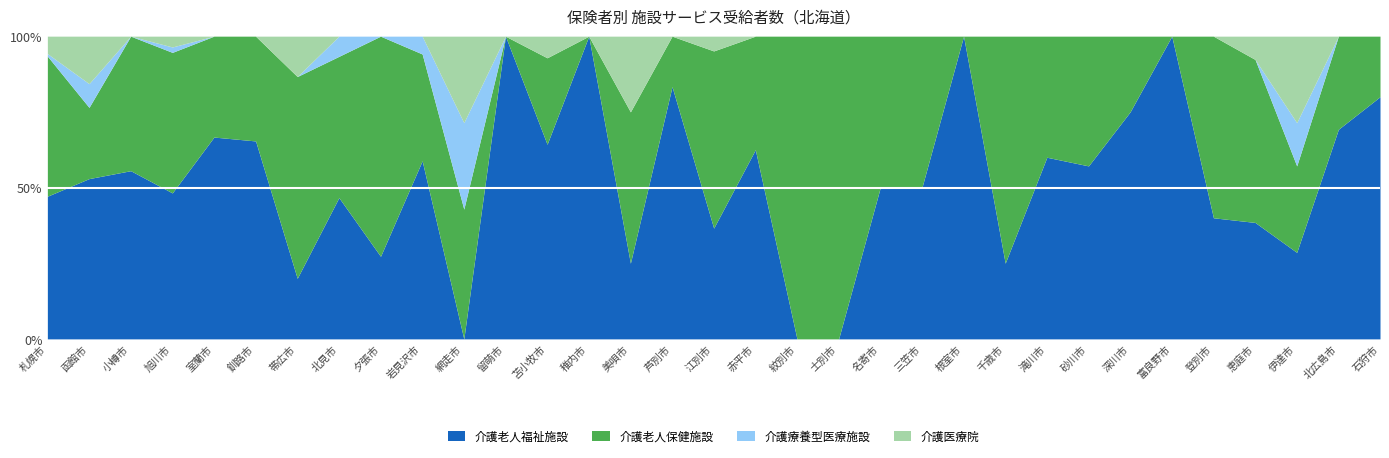

Read the 介護老人福祉施設 value at 滝川市.

60.0